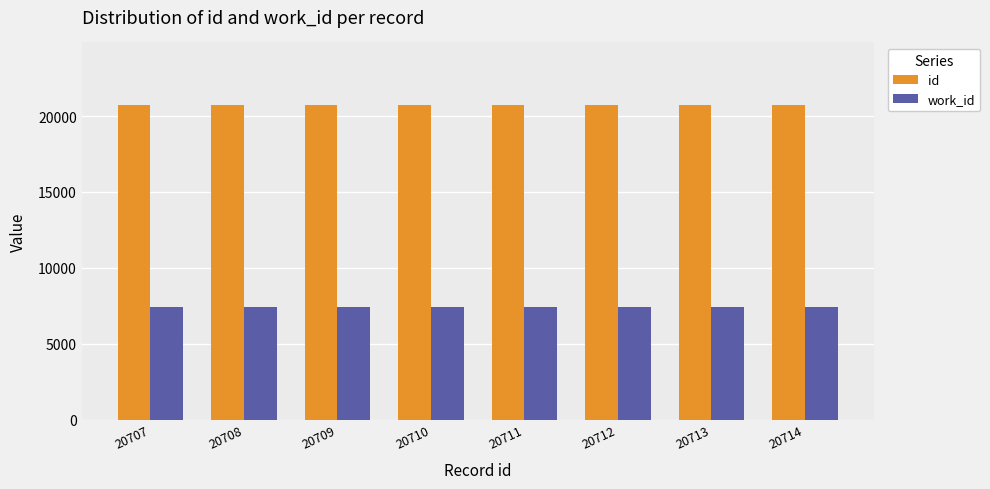

What is the value of the work_id bar at the 1st from the left?

7440